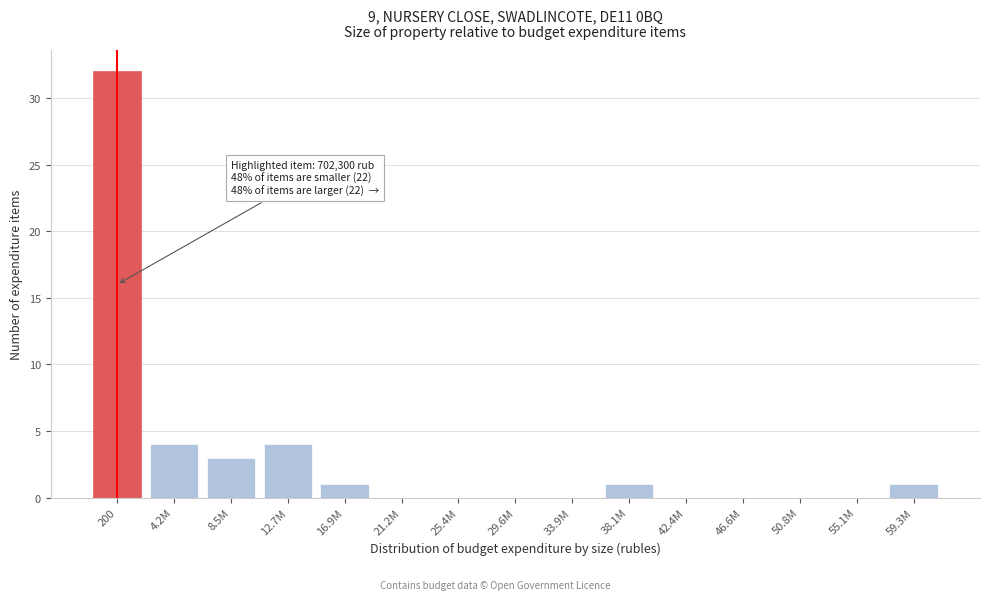

Reading right to left, what are all the values shown in this chart?

59.3M=1	55.1M=0	50.8M=0	46.6M=0	42.4M=0	38.1M=1	33.9M=0	29.6M=0	25.4M=0	21.2M=0	16.9M=1	12.7M=4	8.5M=3	4.2M=4	200=32